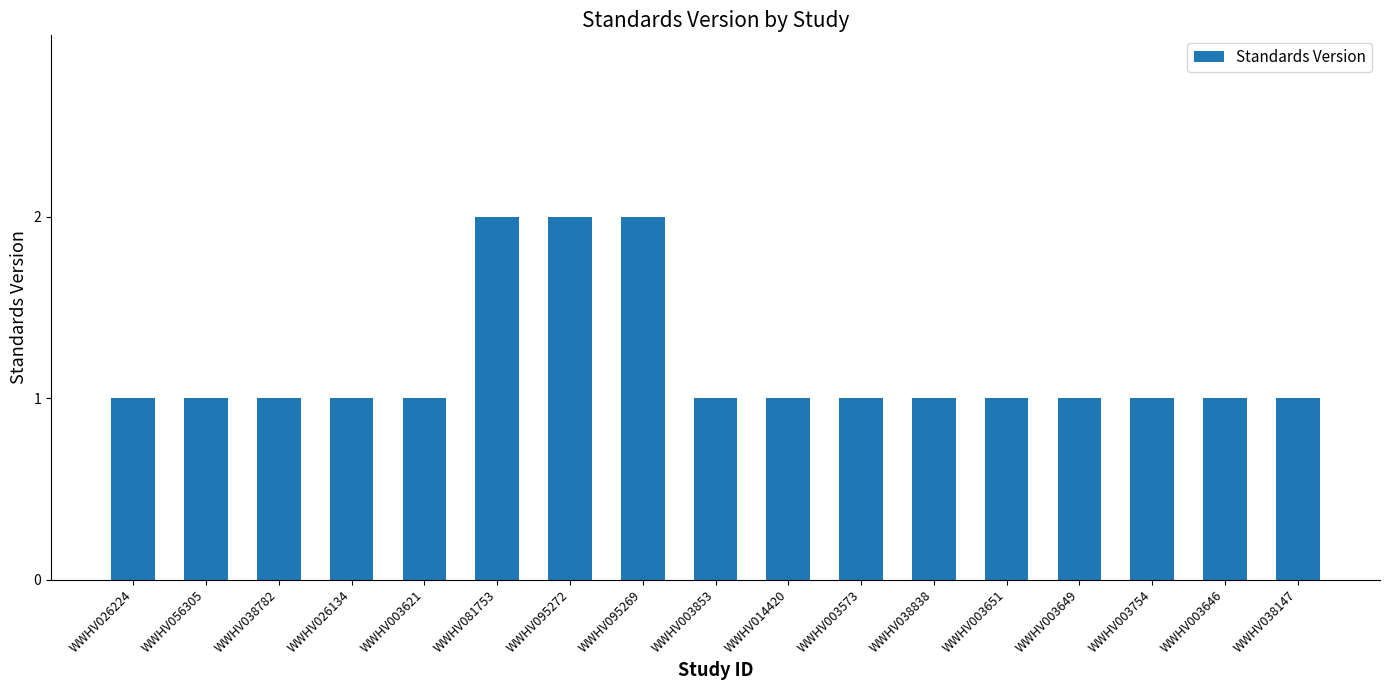

What is the sum of all values?

20